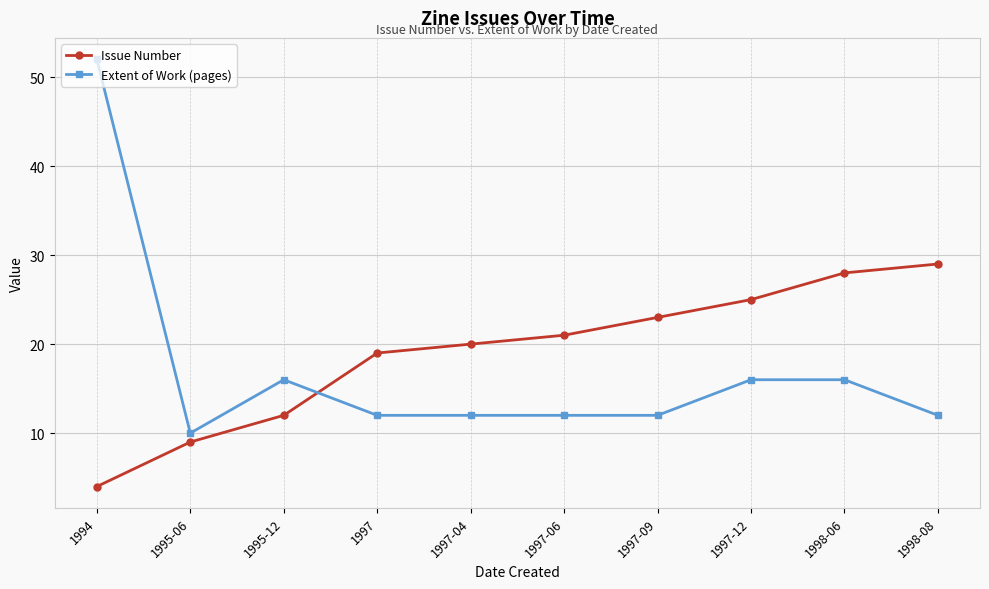

At 1998-06, list the series in order from smallest to largest.

Extent of Work (pages), Issue Number